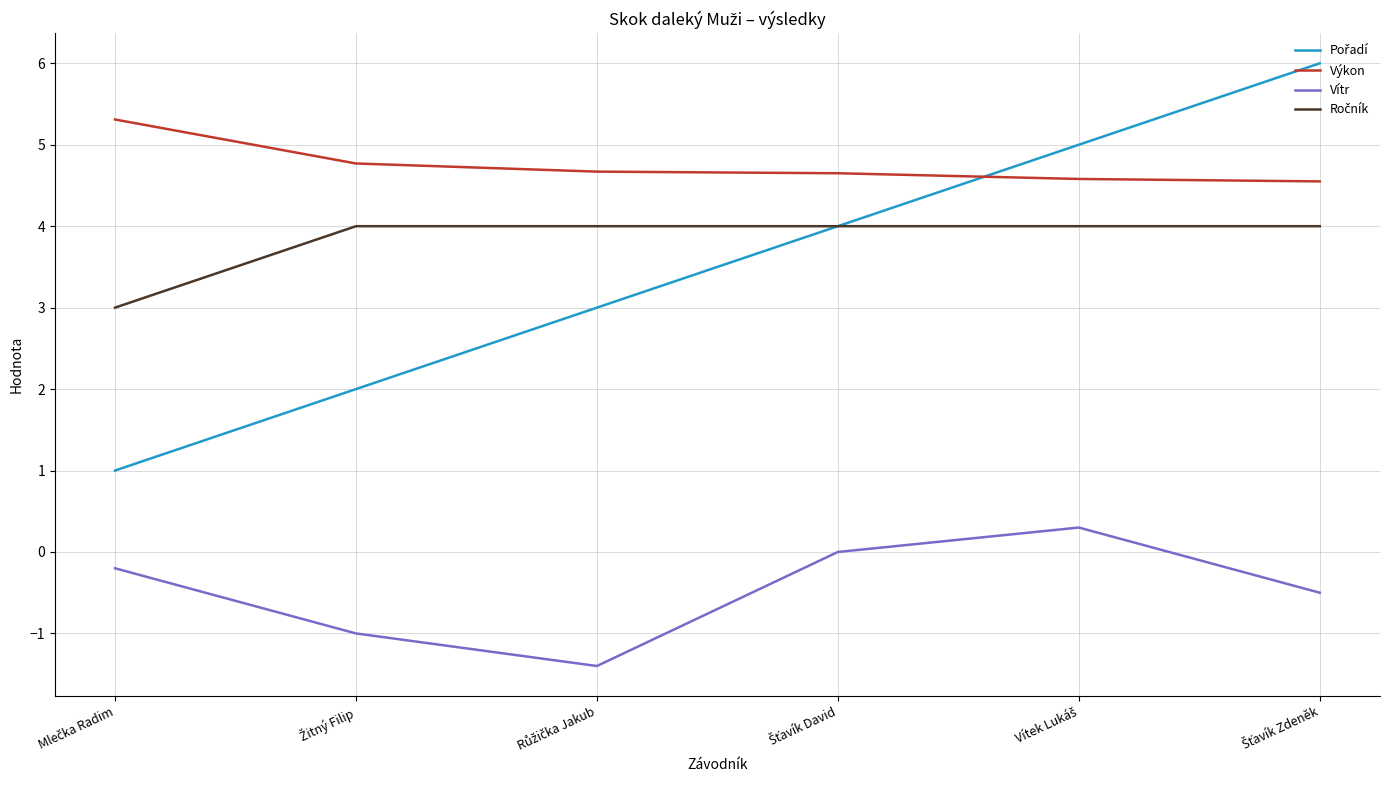

True or false: Vítr and Výkon intersect in this chart.

False